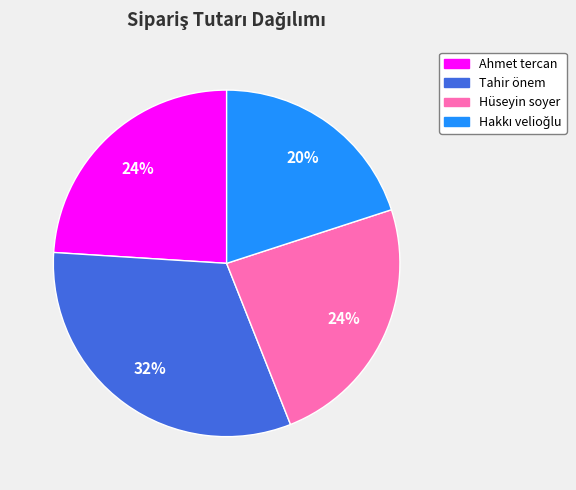

What percentage do Tahir önem and Hakkı velioğlu together represent?

52.0%